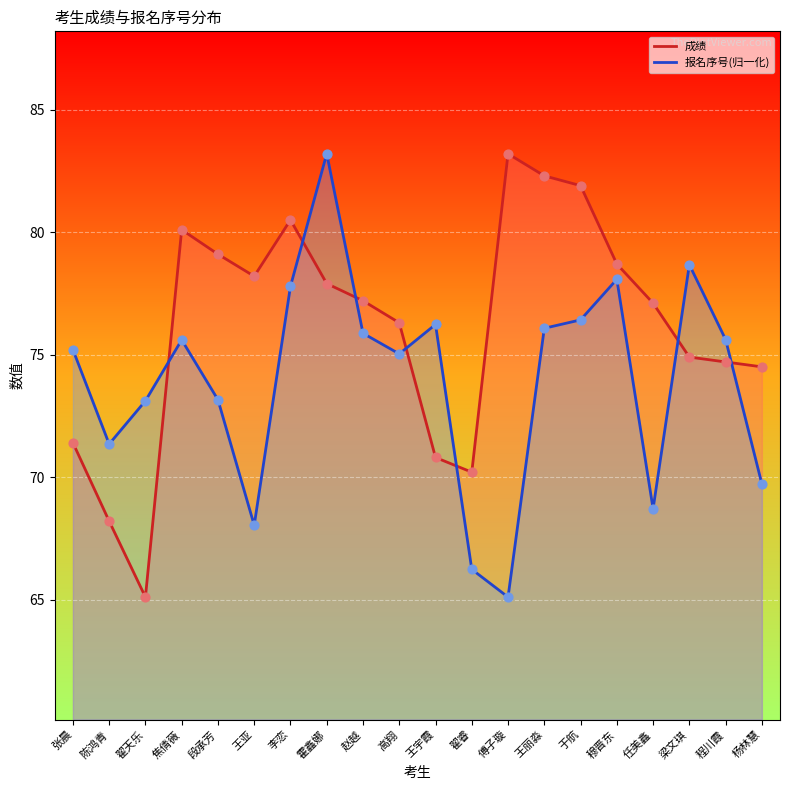

Which series reaches the maximum Y coordinate?

成绩